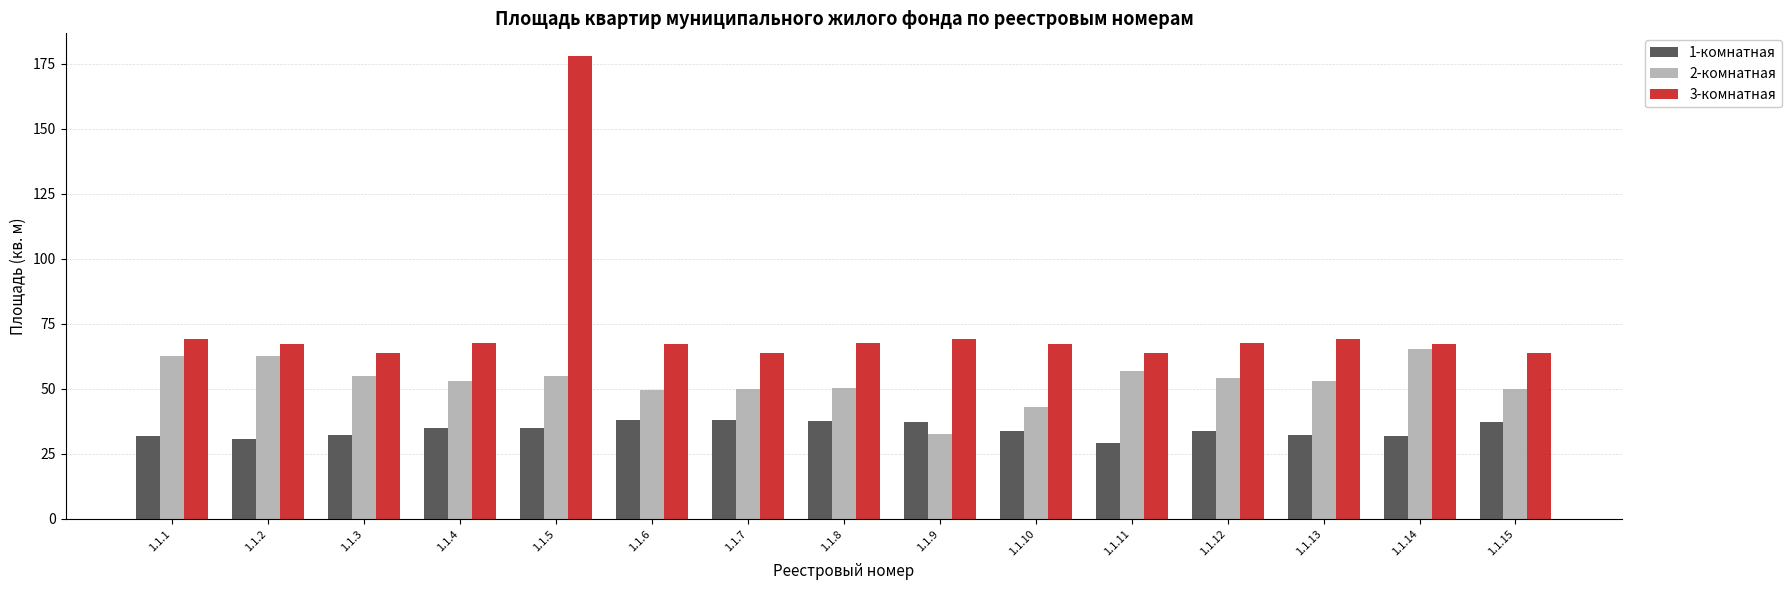

What is the smallest value displayed?

29.1